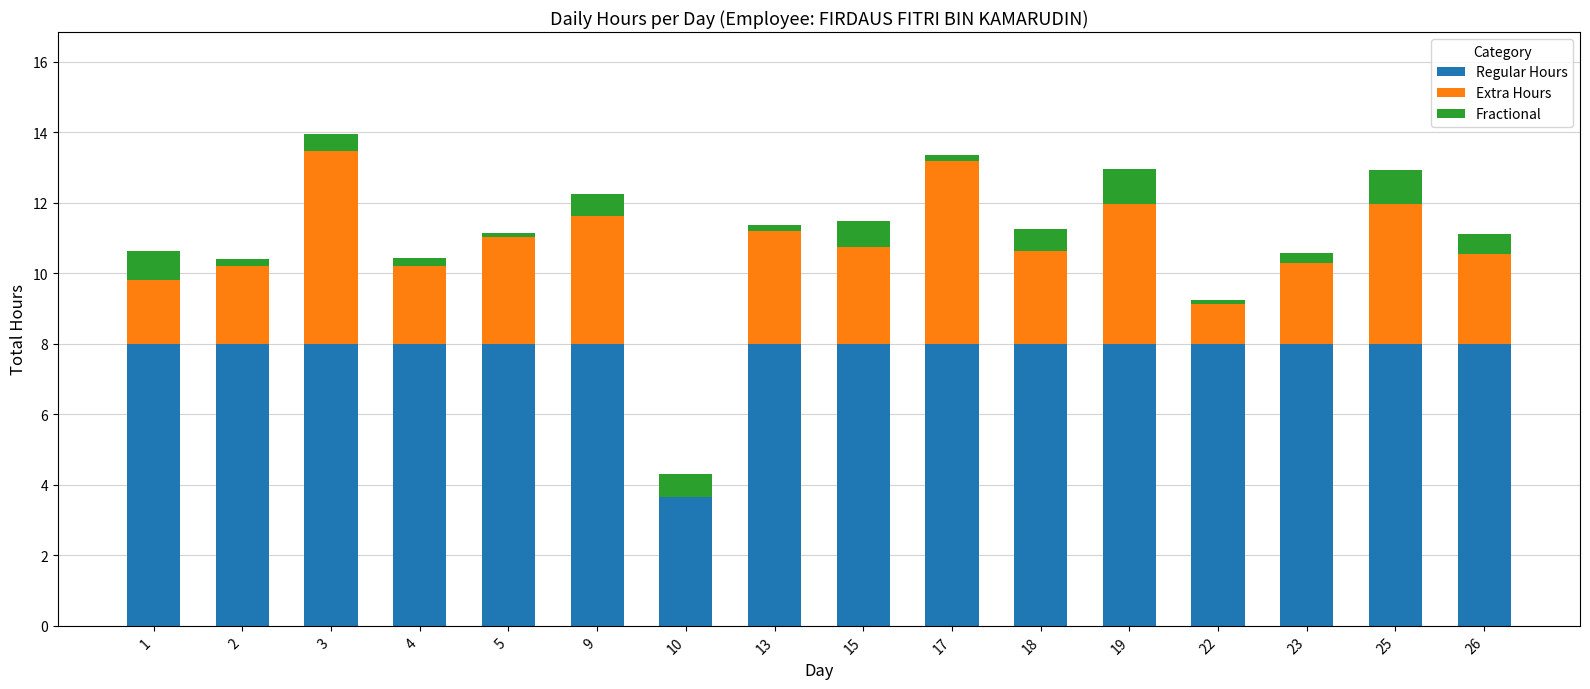

What is the maximum value for Regular Hours?

8.0